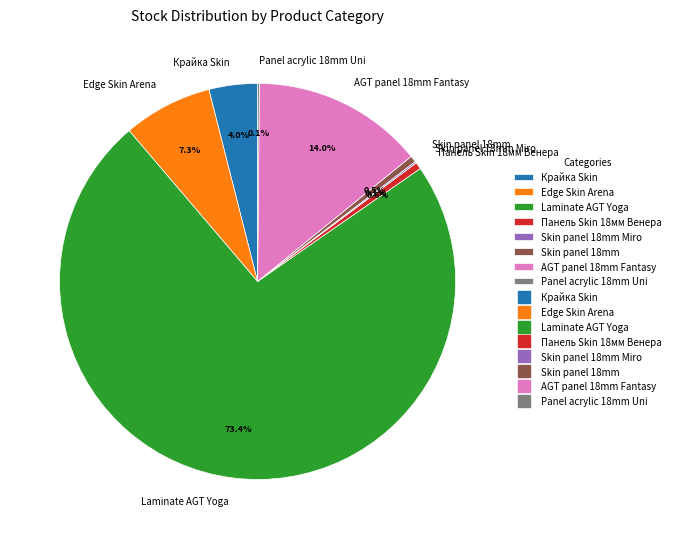

What portion of the pie excludes Laminate AGT Yoga?

26.6%